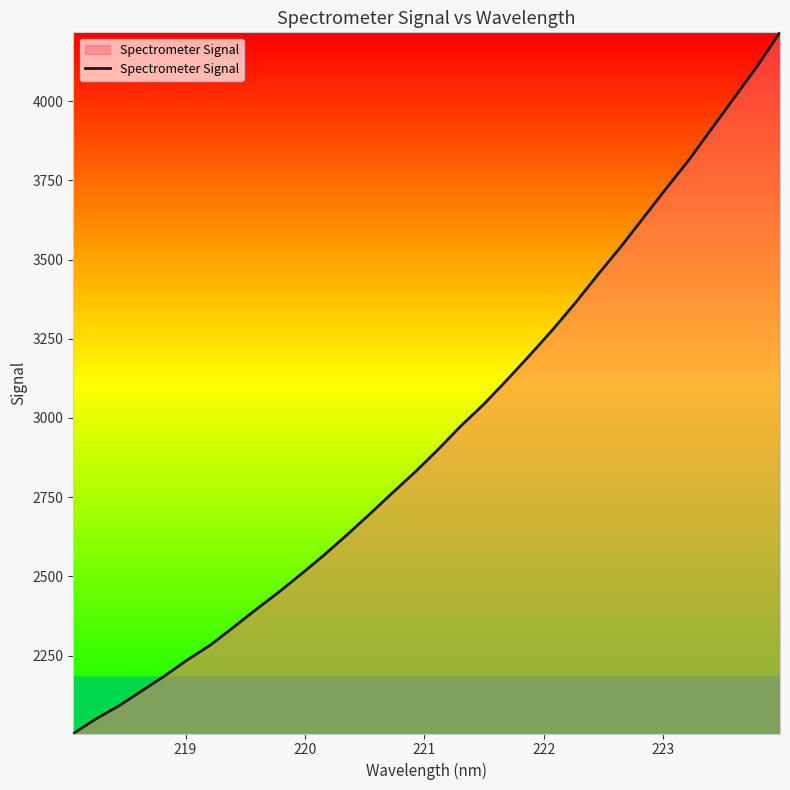

What is the smallest value displayed?

2003.9